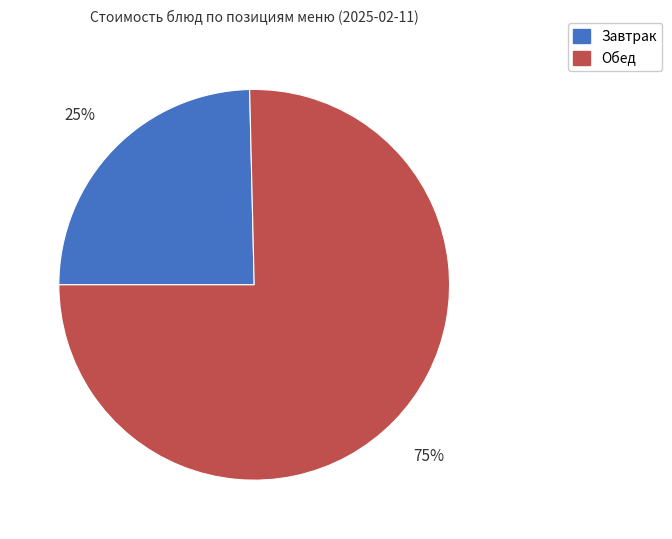

To the nearest percent, what is the average slice percentage?

50%